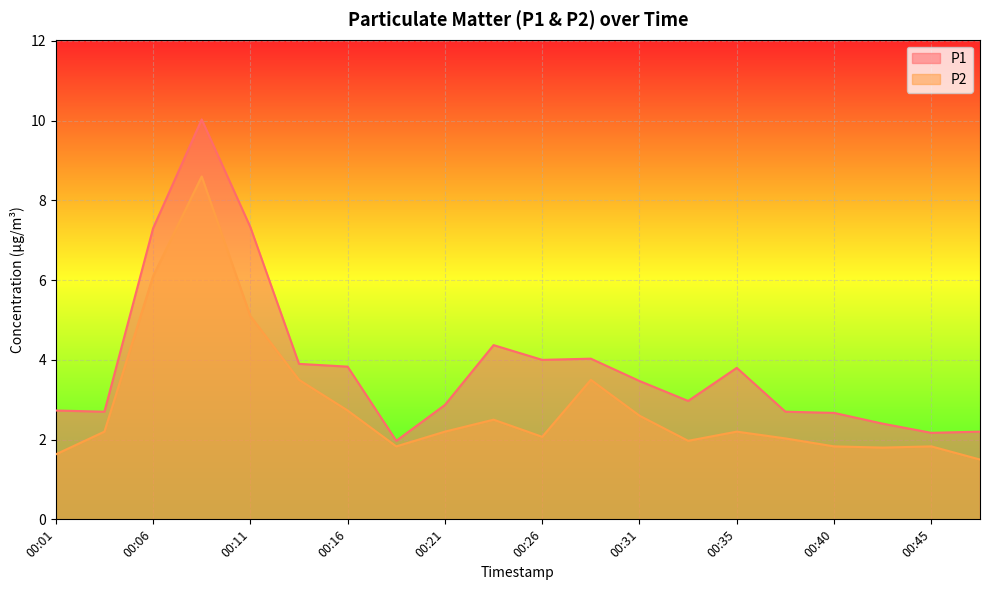

What are all the series names shown in the legend?

P1, P2